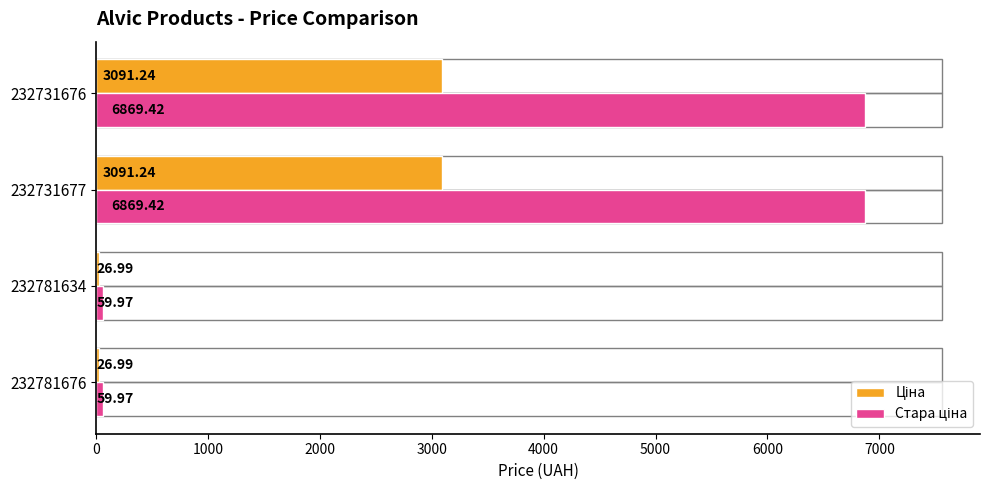

What is the total value across all series at 232731677?

9960.7